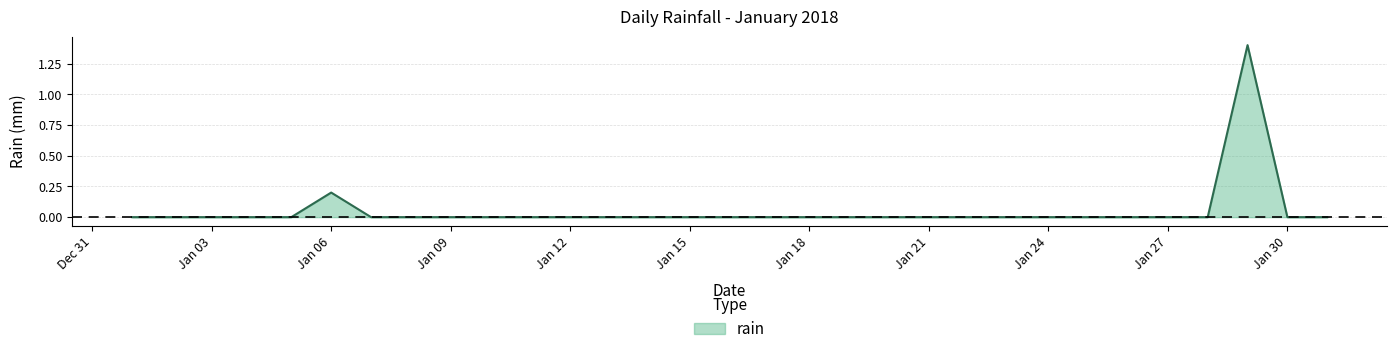

What is the greatest value displayed?

1.4